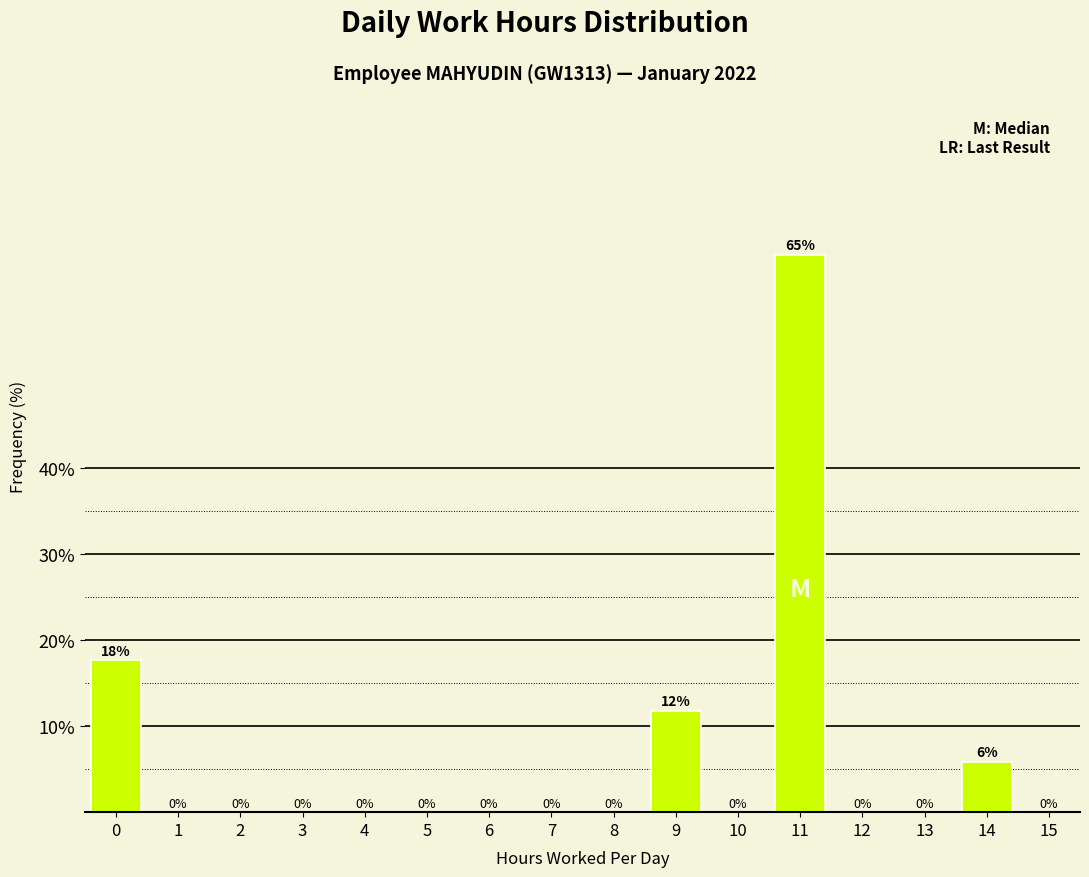

True or false: the data shows 17.6 at 0.

True